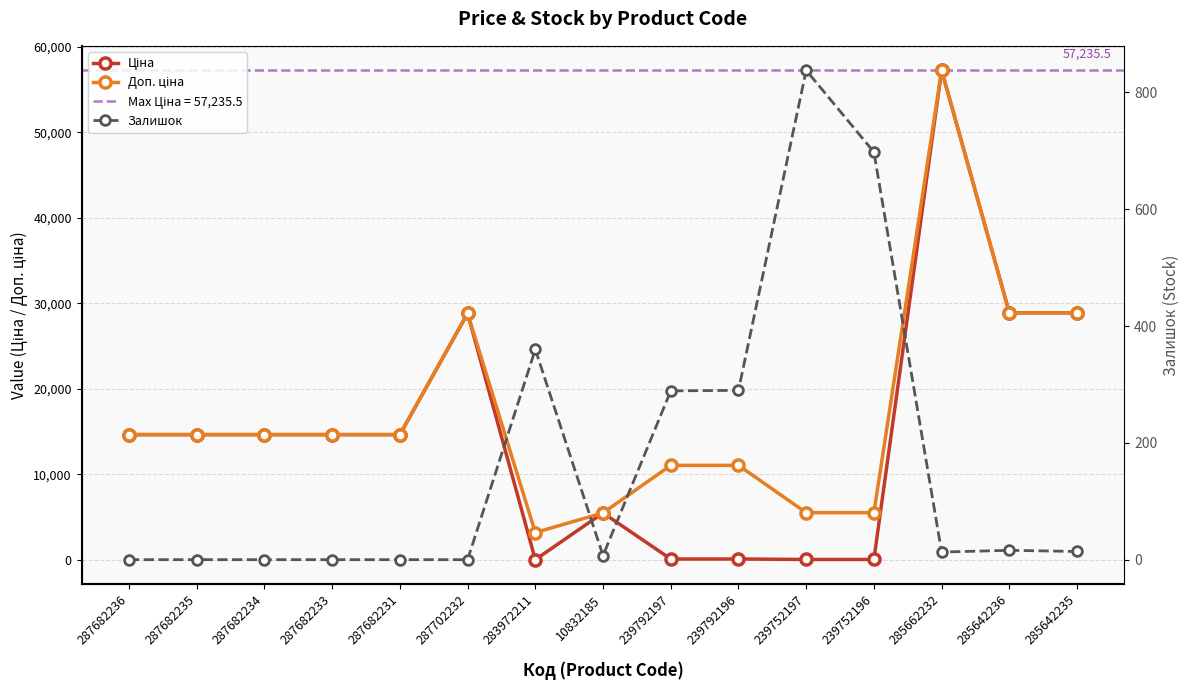

The Залишок series shows 358.0 at 287682234. True or false?

False